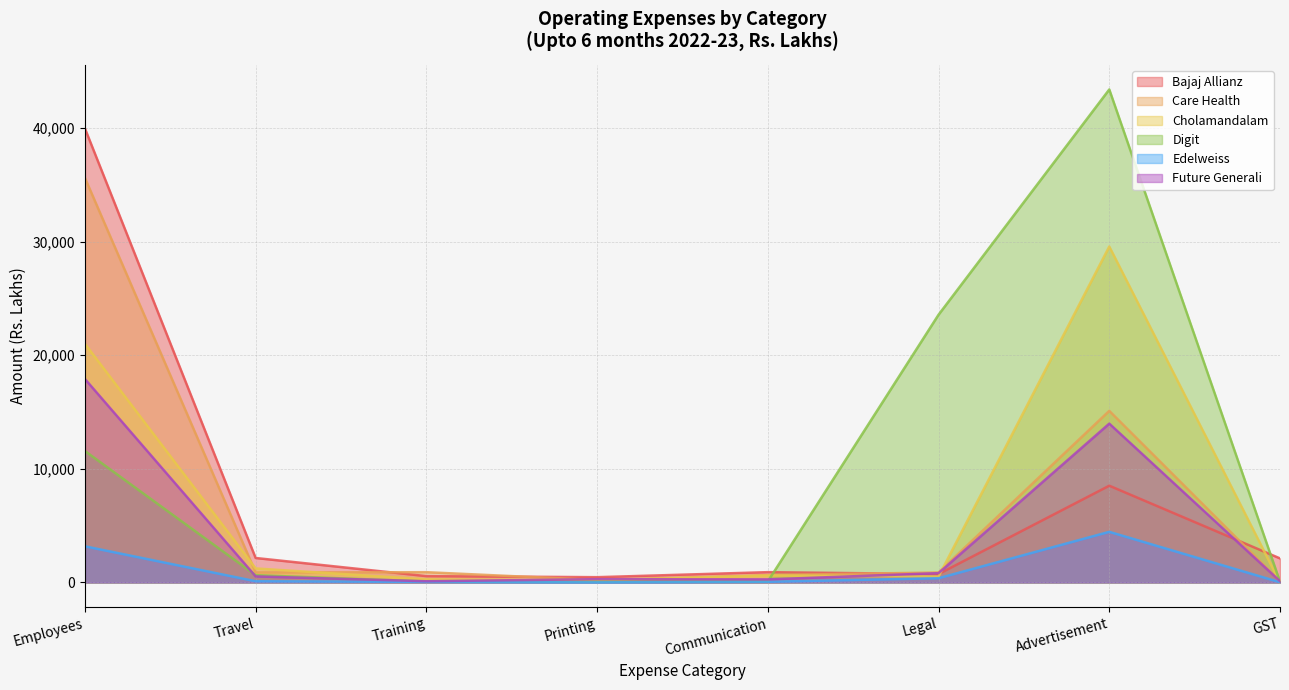

How many categories are shown in the chart?

8